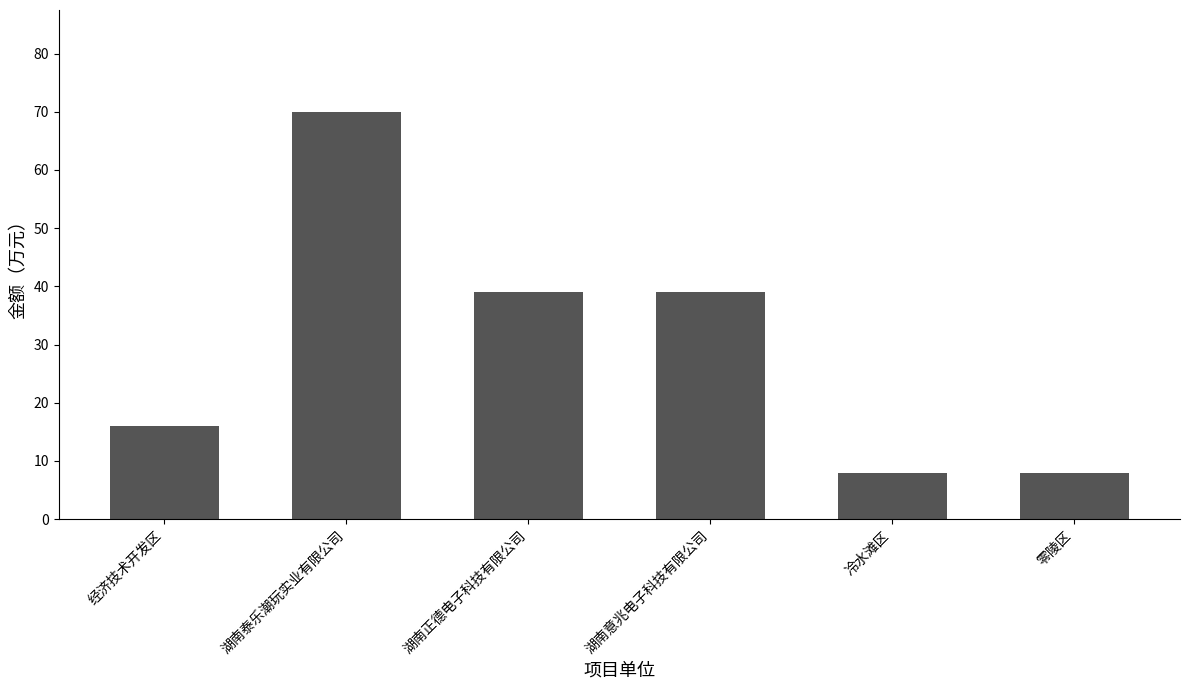

What is the minimum value shown in the chart?

8